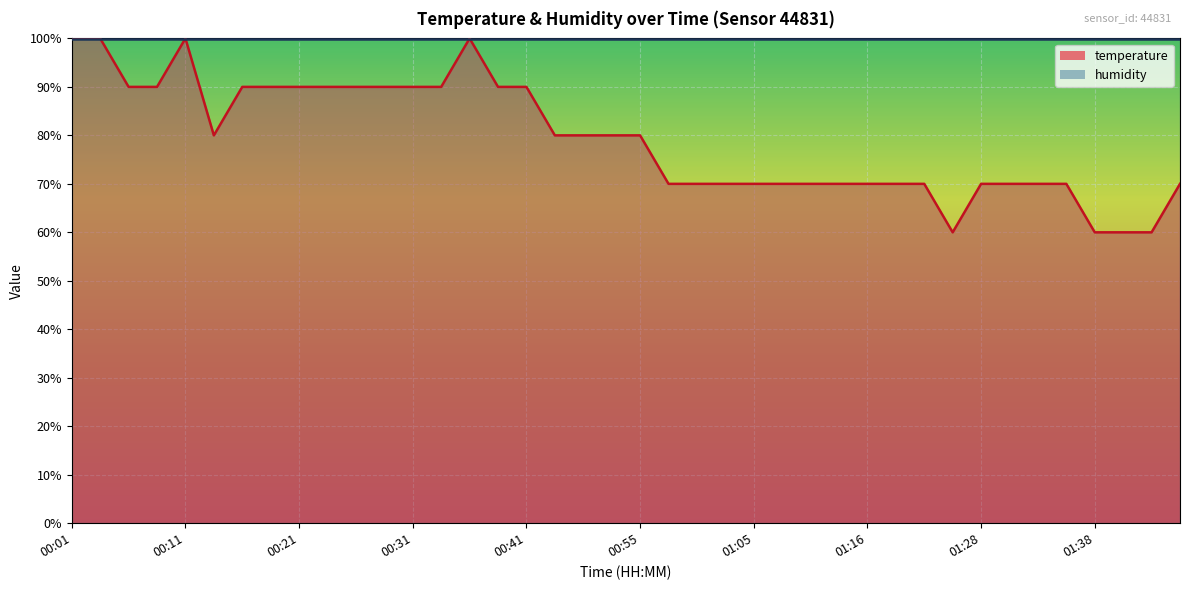

At which label does the data first exceed 80?

00:01